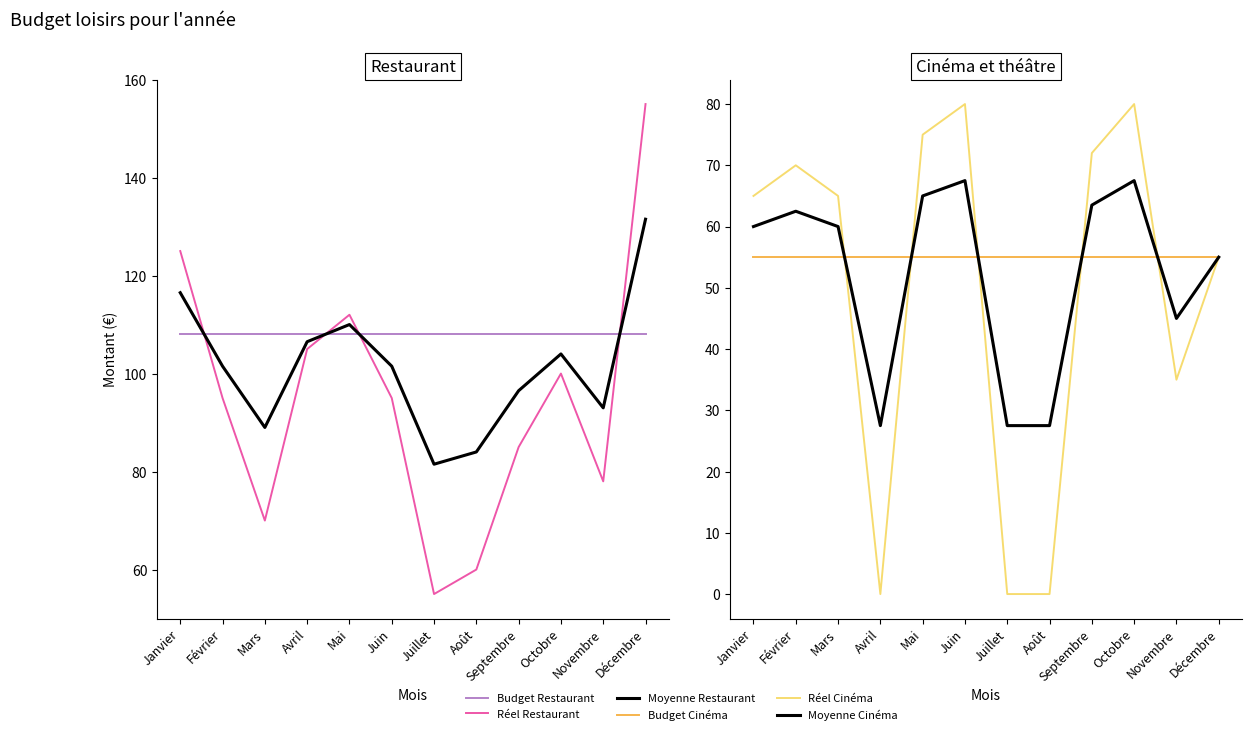

Rank the series at Janvier from lowest to highest value.

Budget Cinéma, Moyenne Cinéma, Réel Cinéma, Budget Restaurant, Moyenne Restaurant, Réel Restaurant